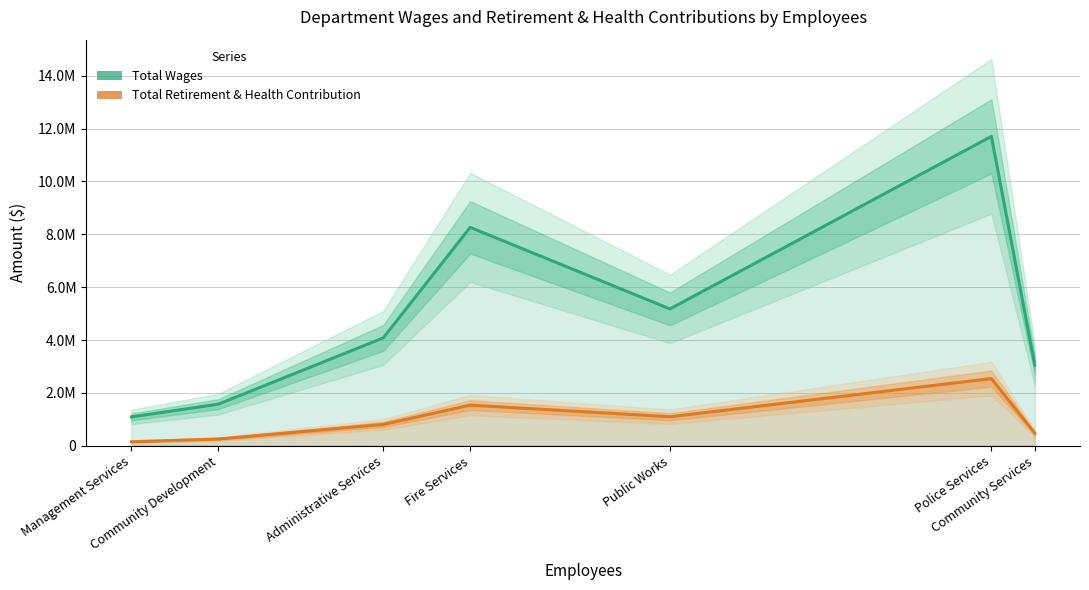

What is the value of the Total Wages point at the 1st from the left?

1093606